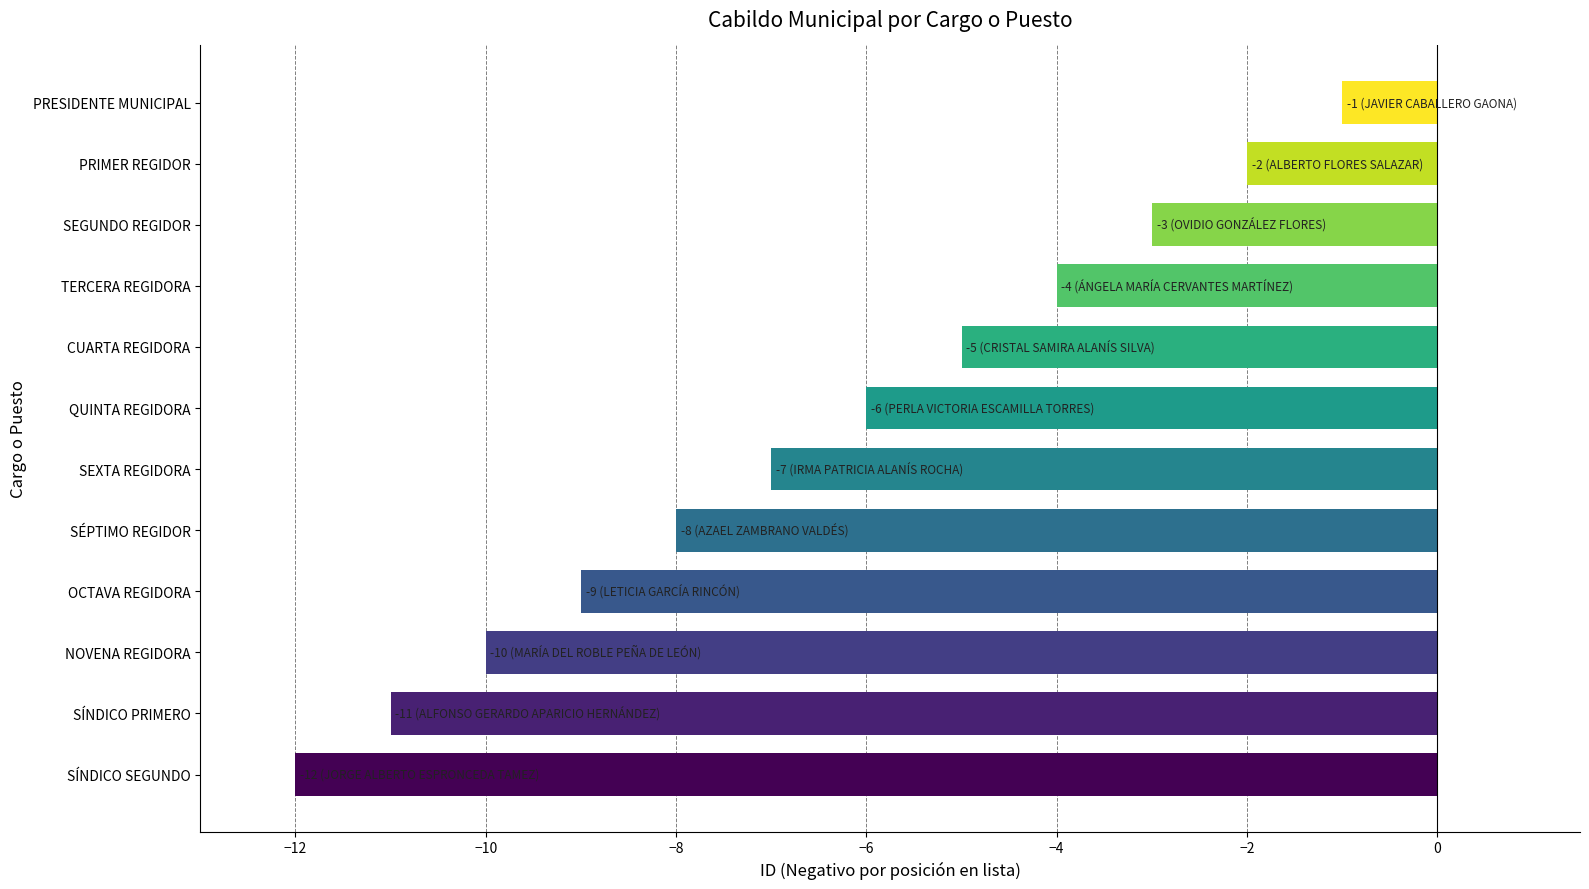

How many series are shown in this chart?

1